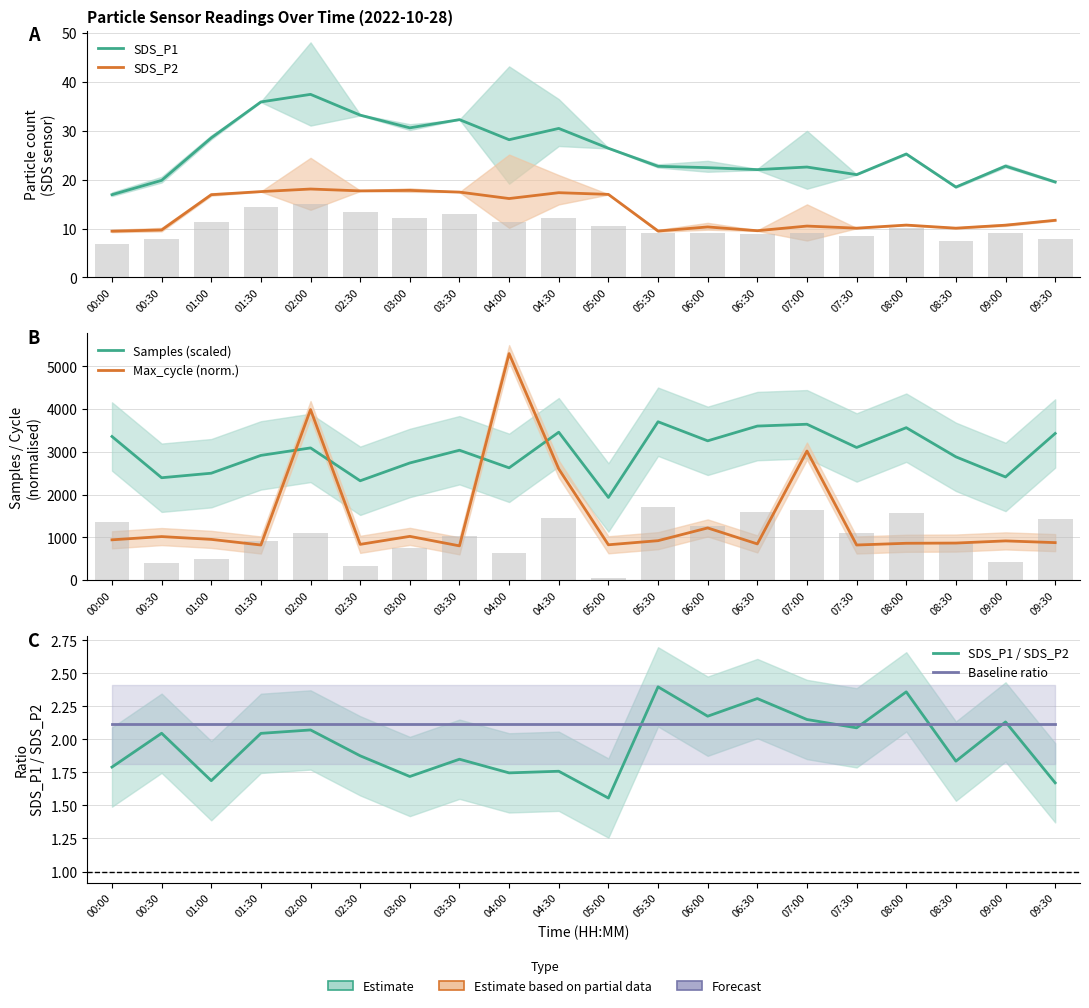

What is the average value of the SDS_P1 series?

25.8